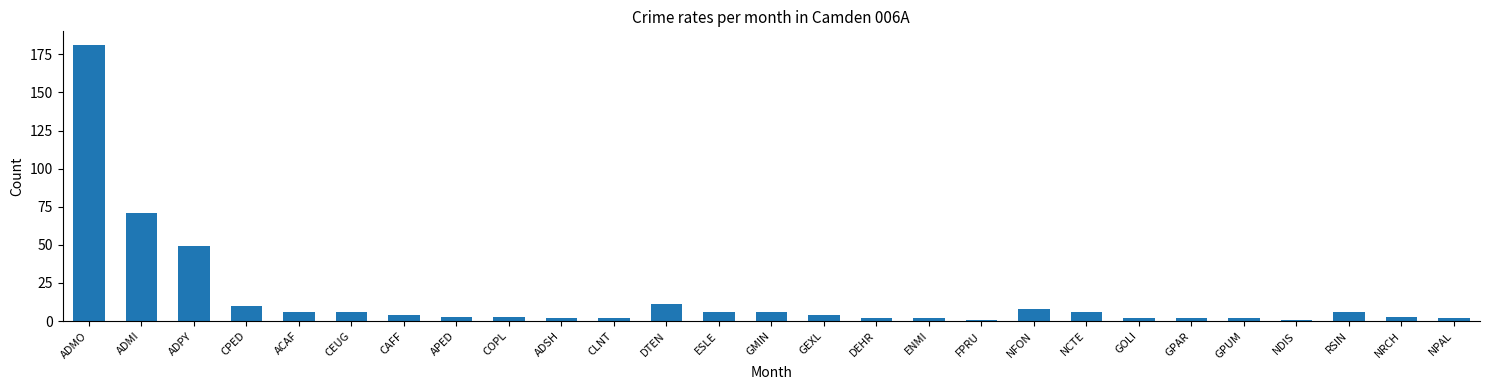

What is the label of the 24th bar from the right?

CPED